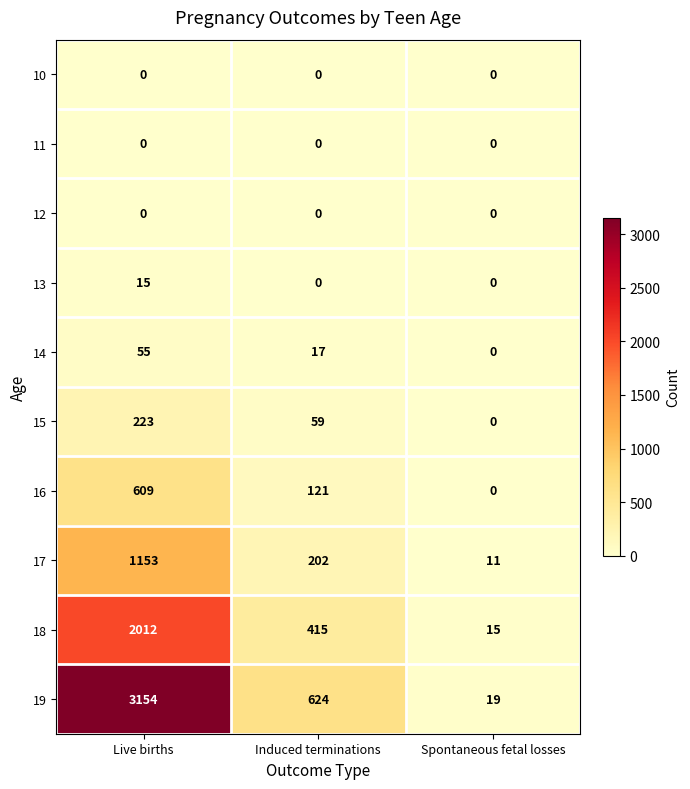

The 14 series shows 15 at Live births. True or false?

False